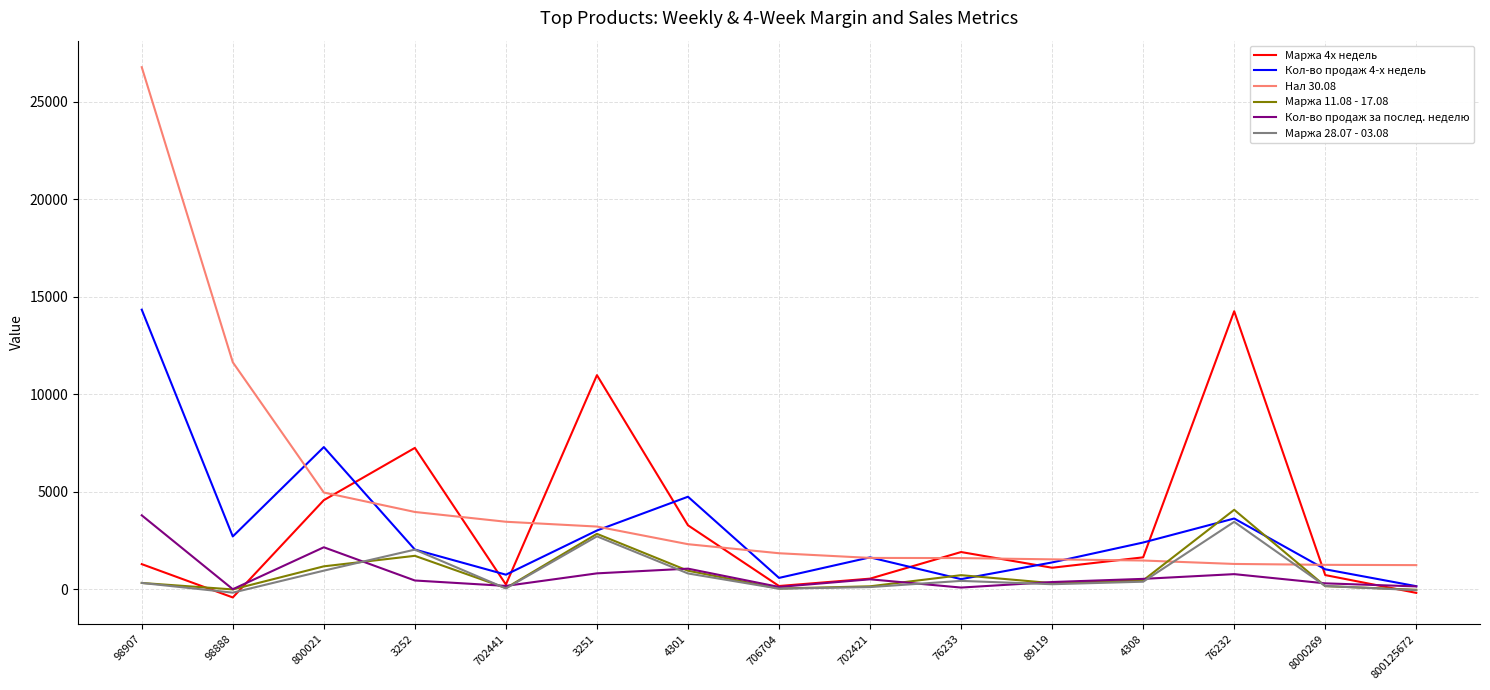

Where is Маржа 4х недель nearest to the value 6926?

3252